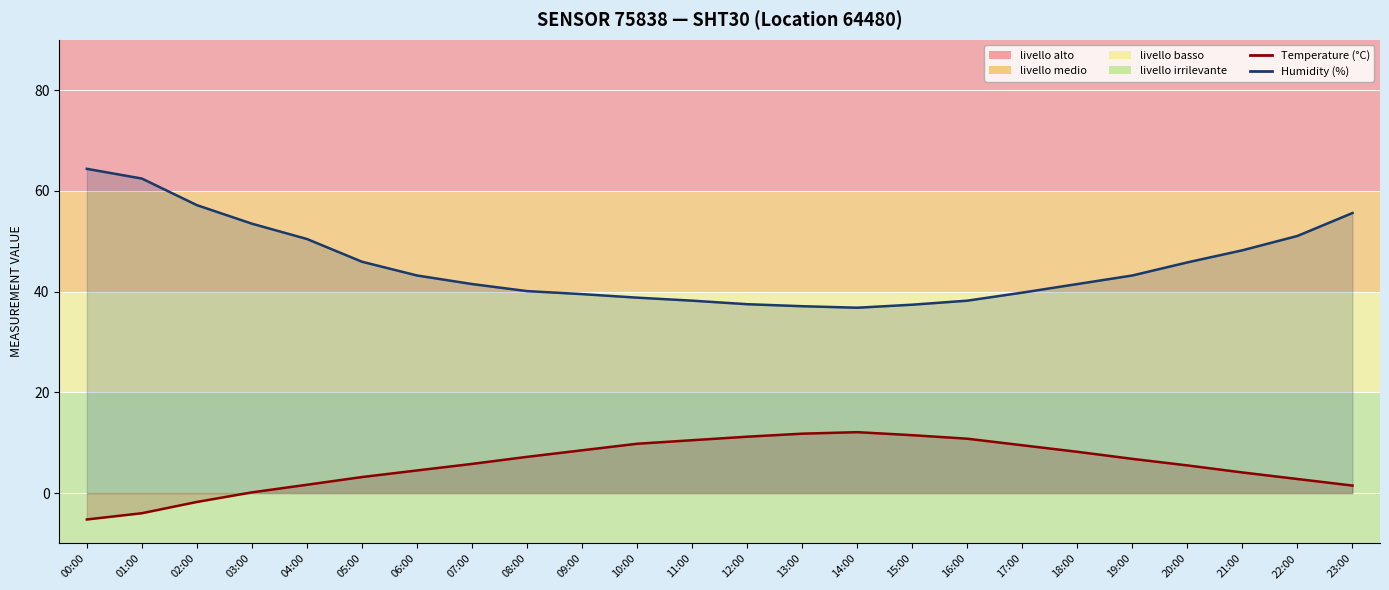

What is the label of the 2nd point from the right?

22:00